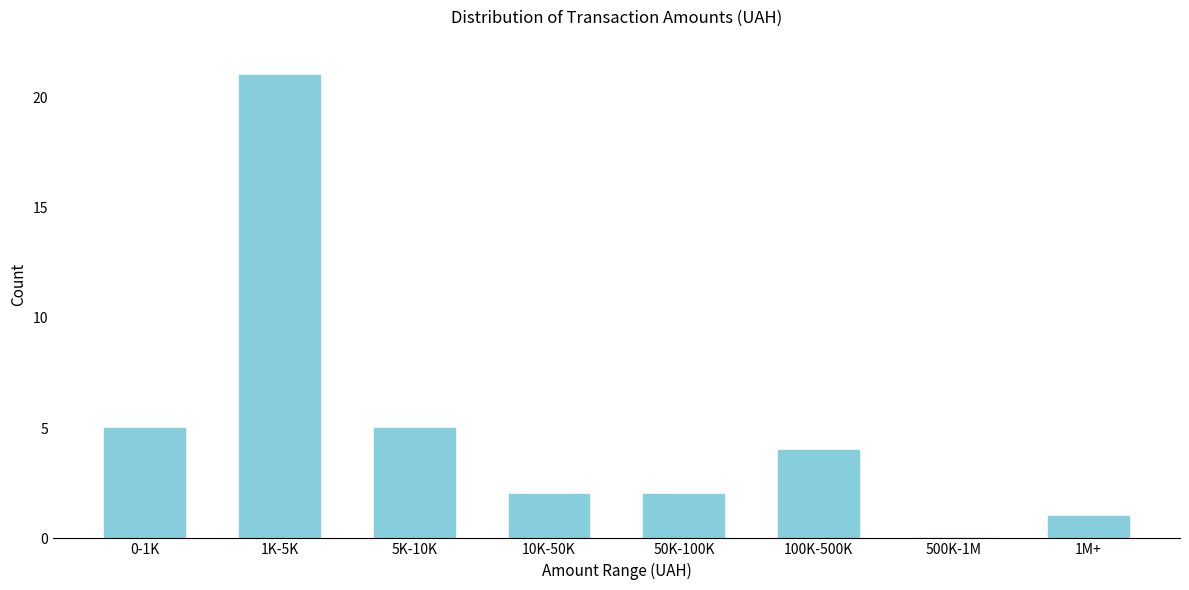

Reading right to left, transcribe all the data shown in this chart.

1M+=1	500K-1M=0	100K-500K=4	50K-100K=2	10K-50K=2	5K-10K=5	1K-5K=21	0-1K=5